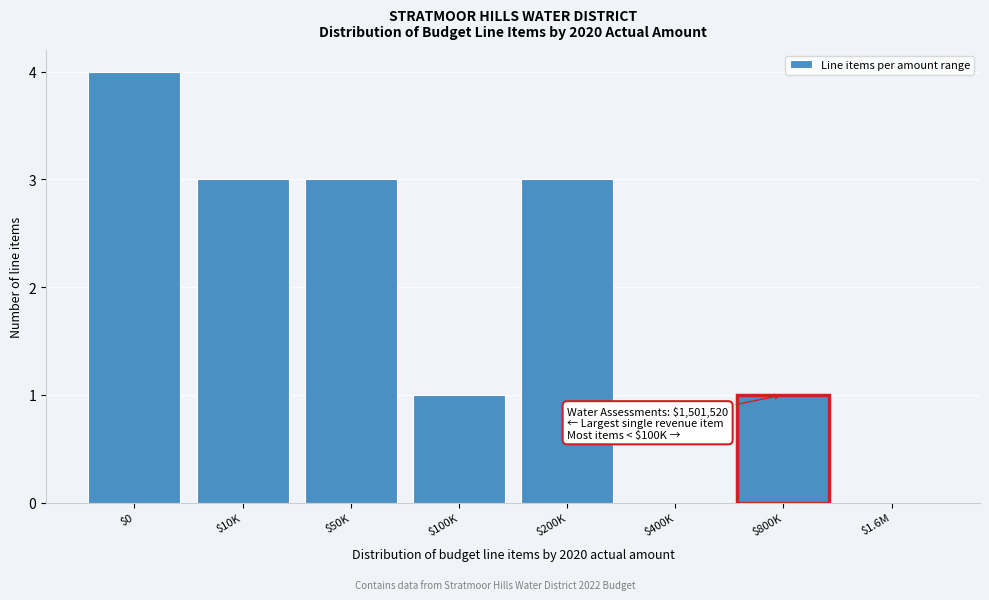

What is the sum of all values?

15